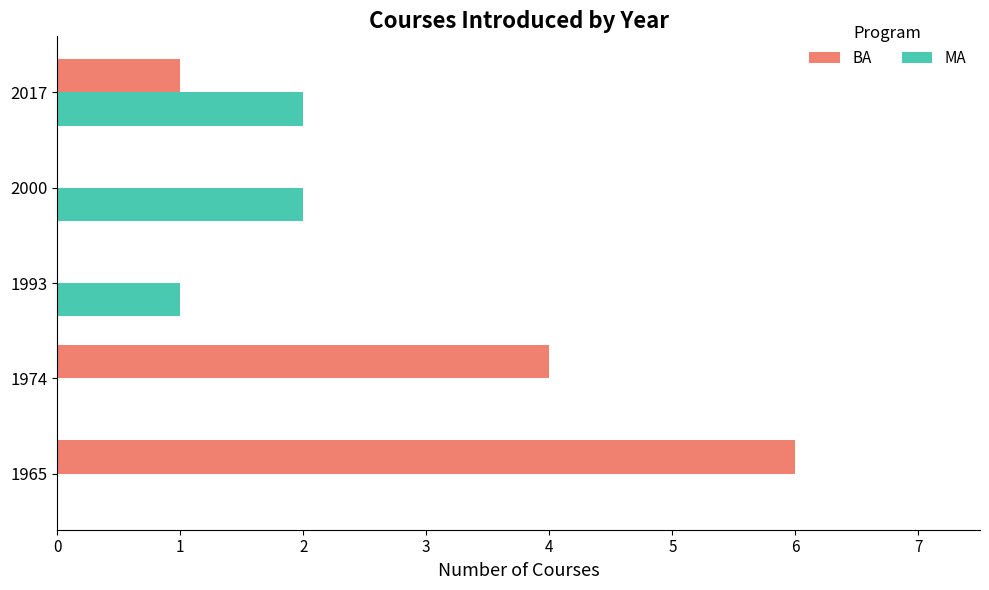

At which label is BA closest to 3?

1974